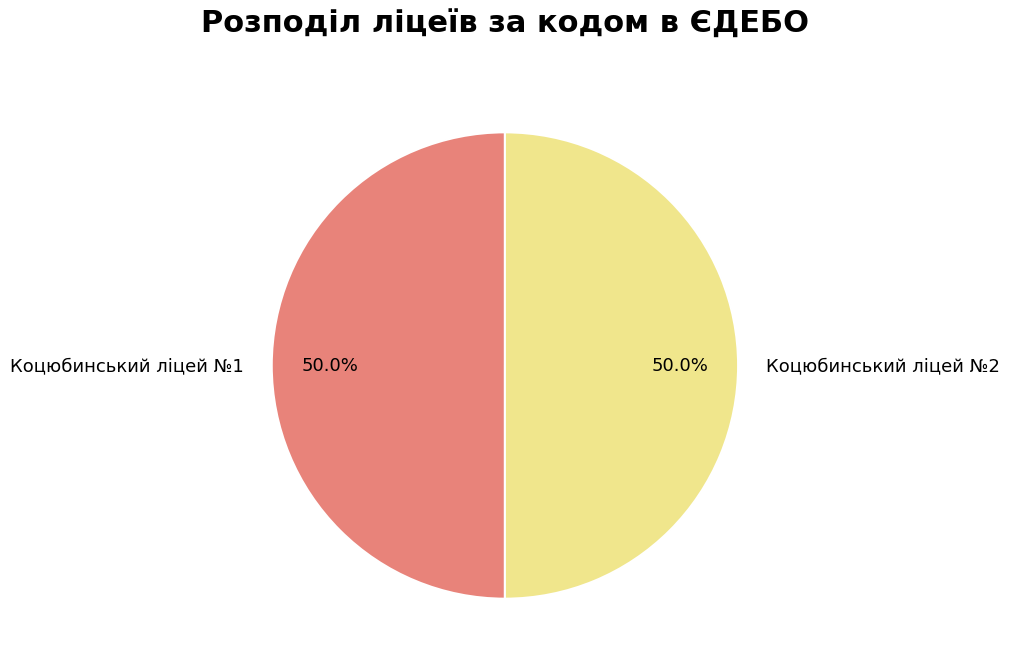

What portion of the pie excludes Коцюбинський ліцей №1?

50.0%